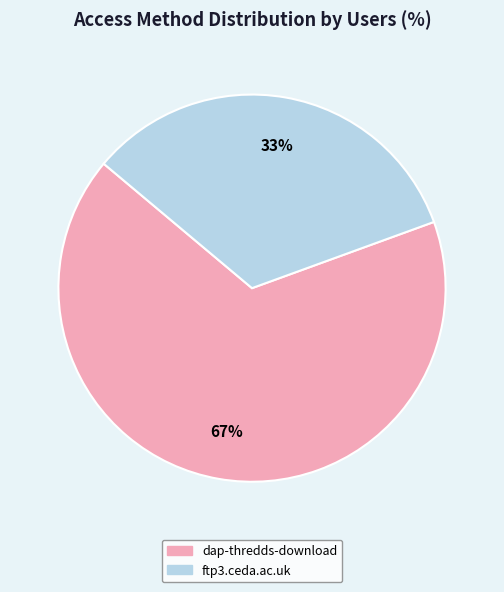

Which slice represents more than half of the pie?

dap-thredds-download